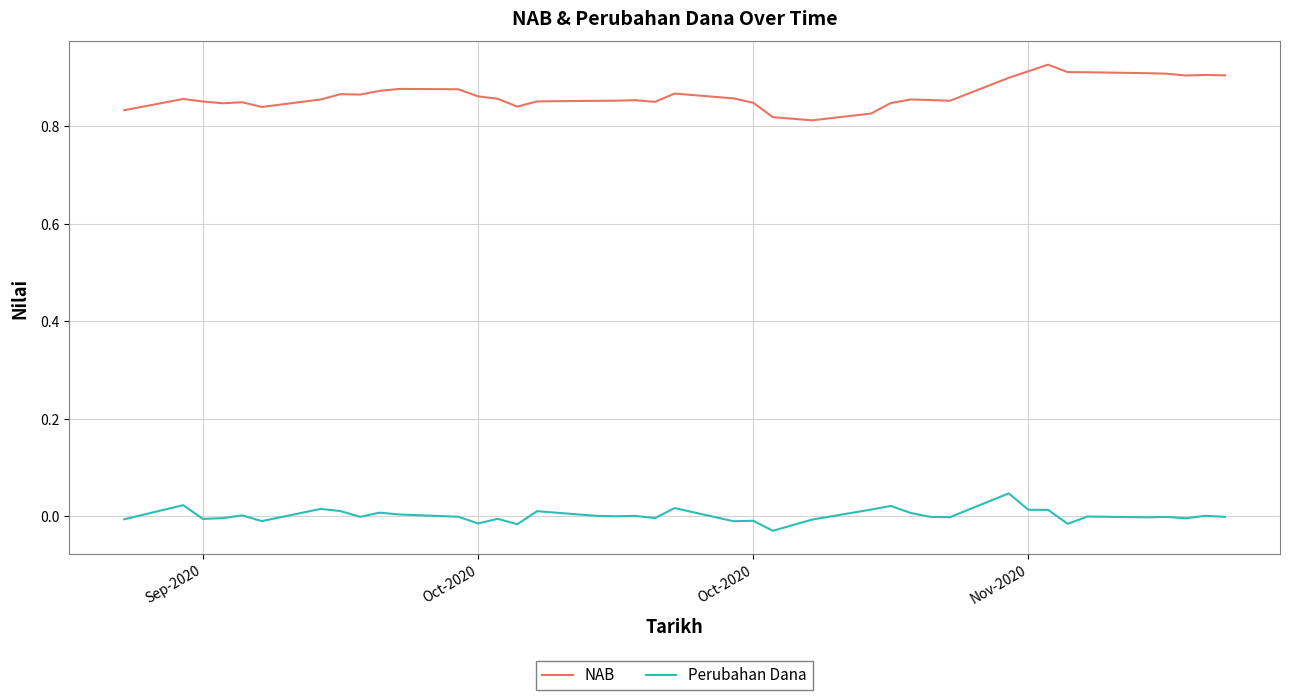

How many distinct data groups are displayed?

2